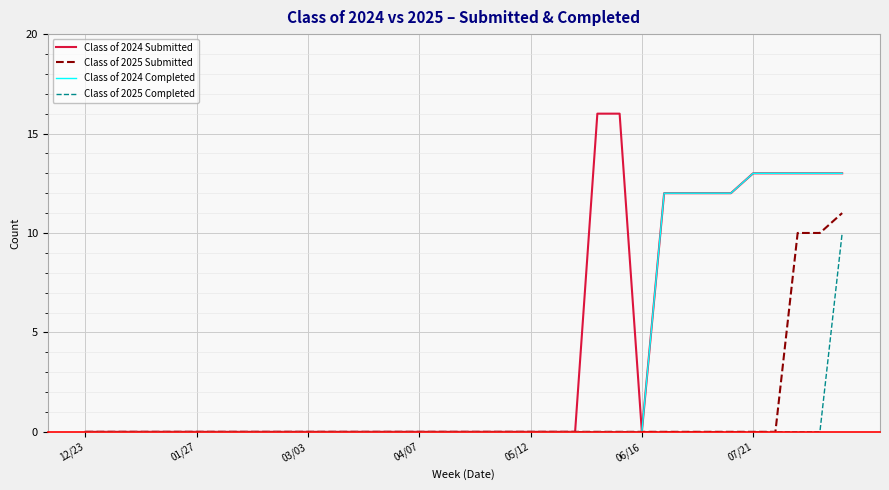

Which series has the widest spread of values?

Class of 2024 Submitted